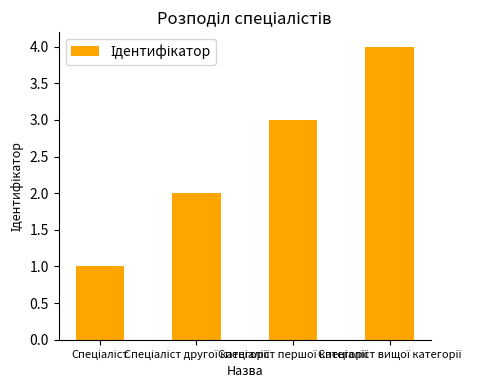

What is the difference between the maximum and minimum values?

3